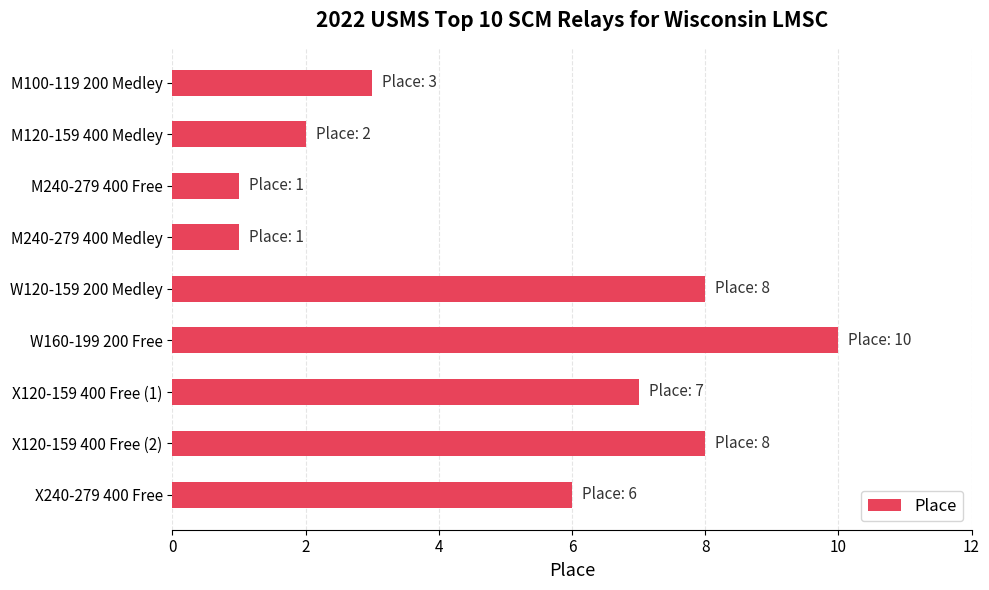

Where is the data nearest to the value 5?

X240-279 400 Free